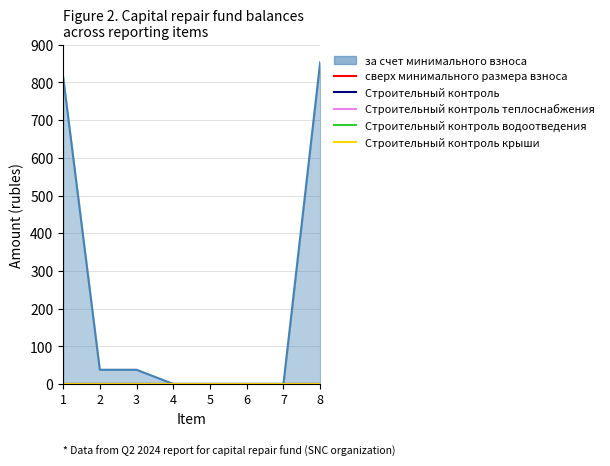

True or false: Строительный контроль крыши and сверх минимального размера взноса intersect in this chart.

False